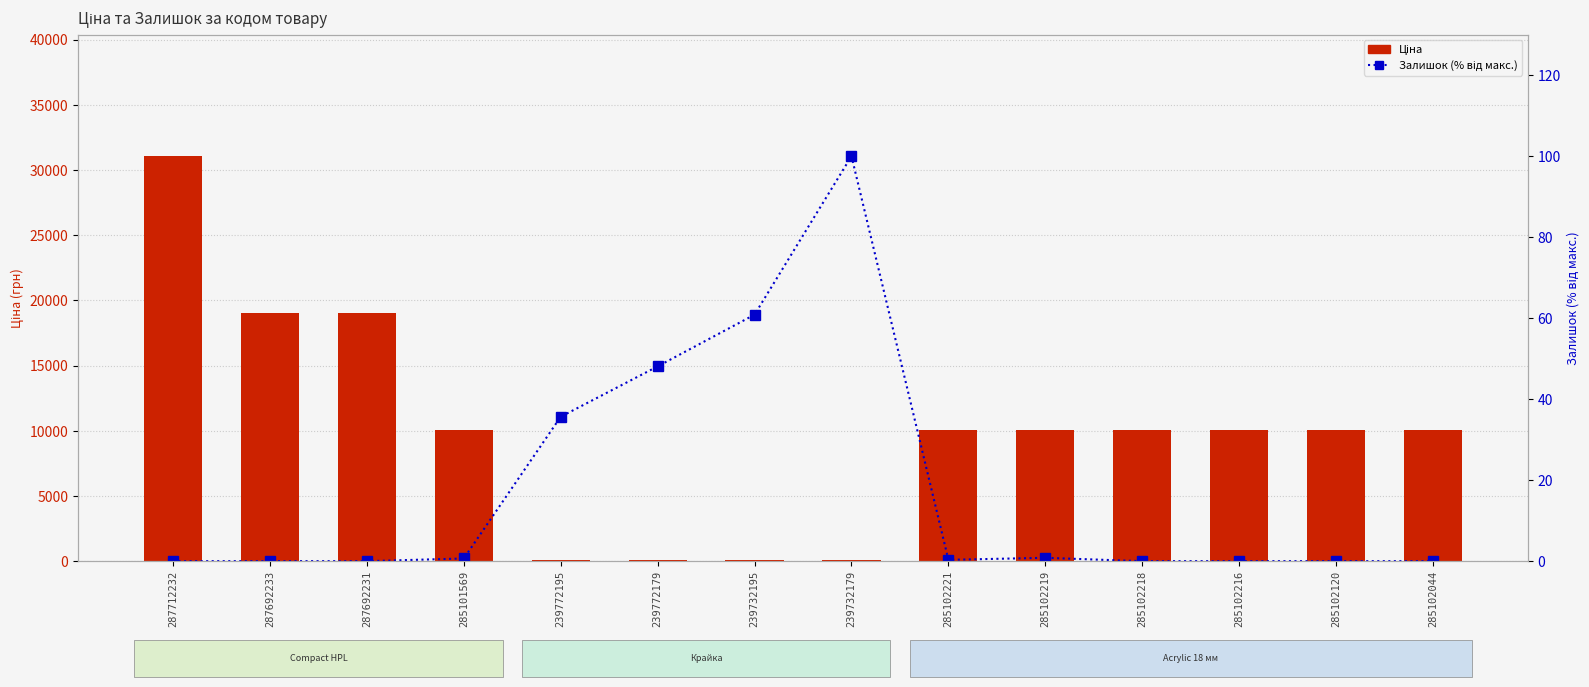

Which series has the largest total across all categories?

Ціна